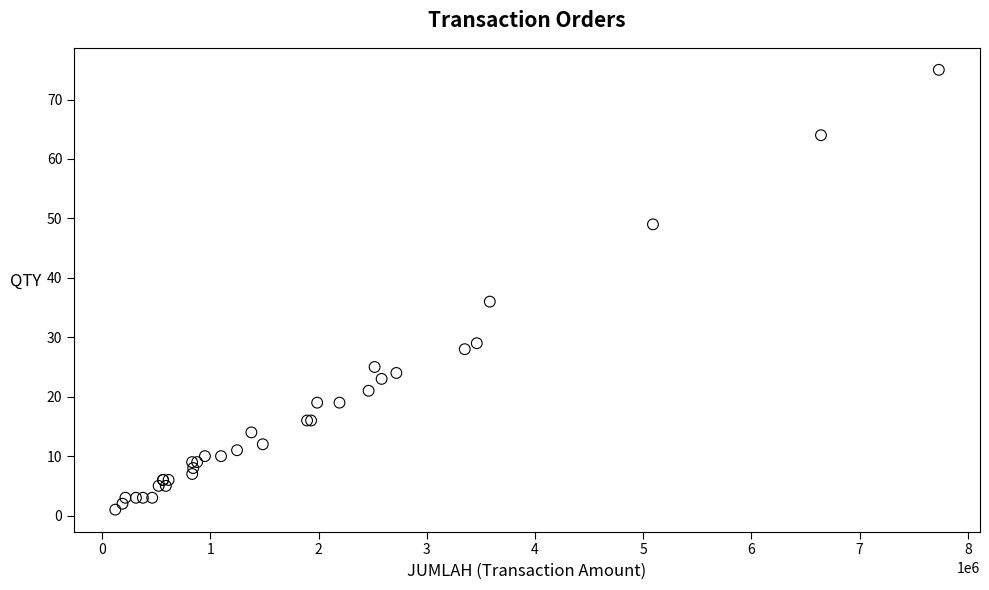

What Y value in the scatter plot is closest to 38?

36